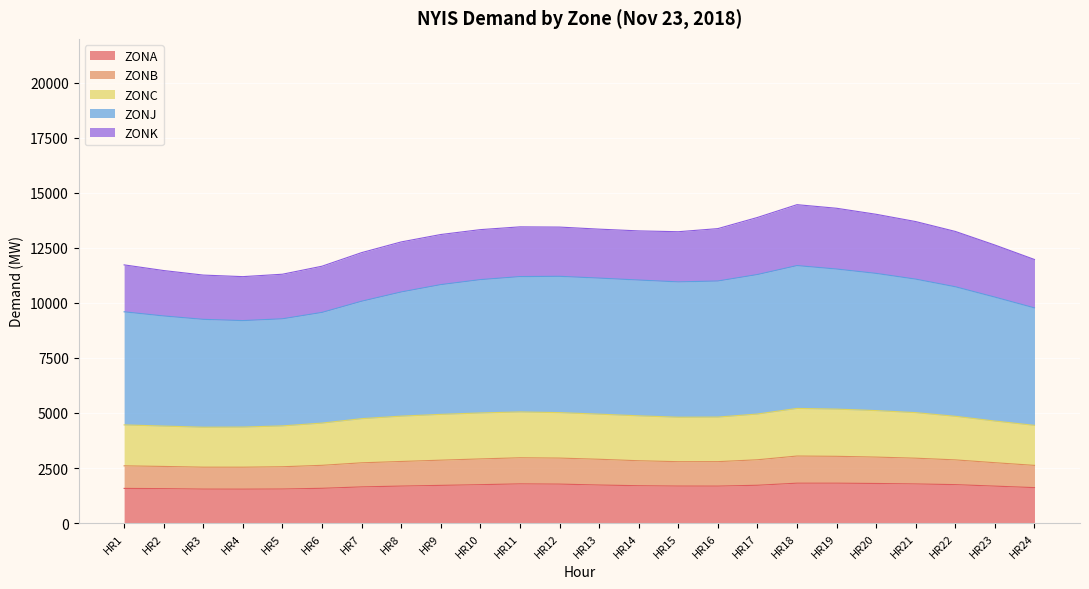

What is the lowest value of the ZONA series?

1540